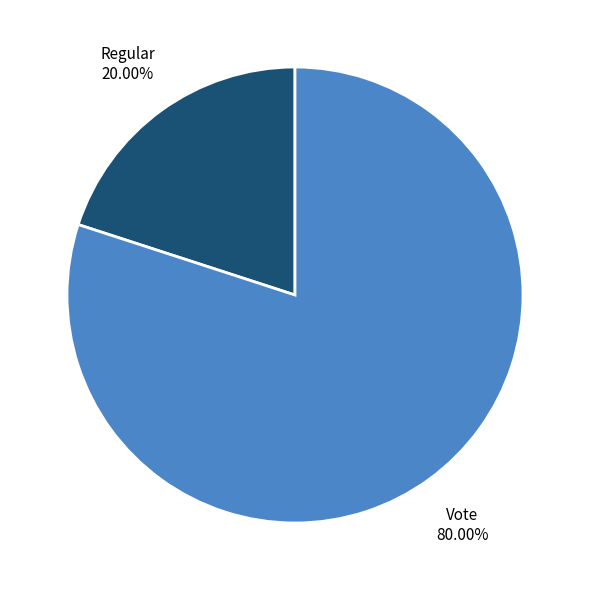

Is there a majority slice in this chart?

Yes